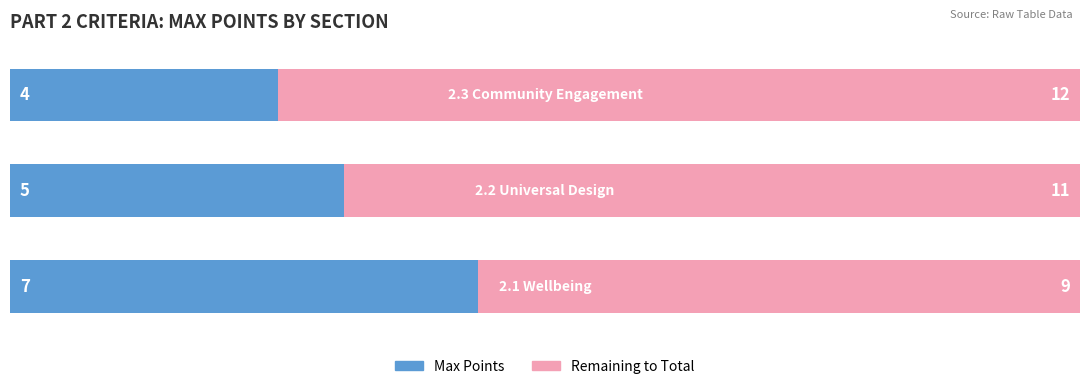

What are all the series names shown in the legend?

Max Points, Remaining to Total